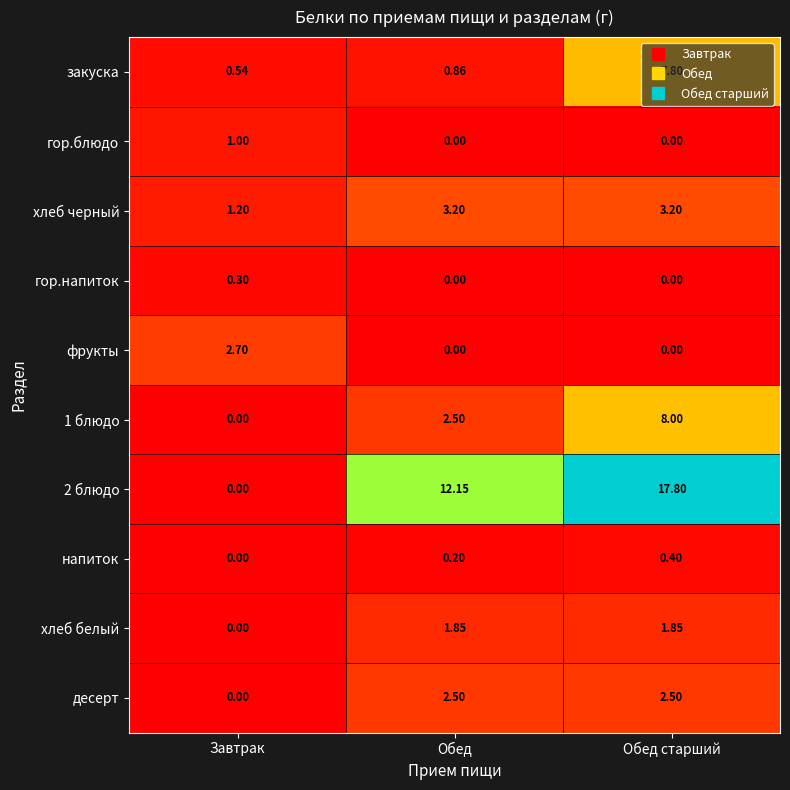

Which category has the highest value in the 1 блюдо series?

Обед старший